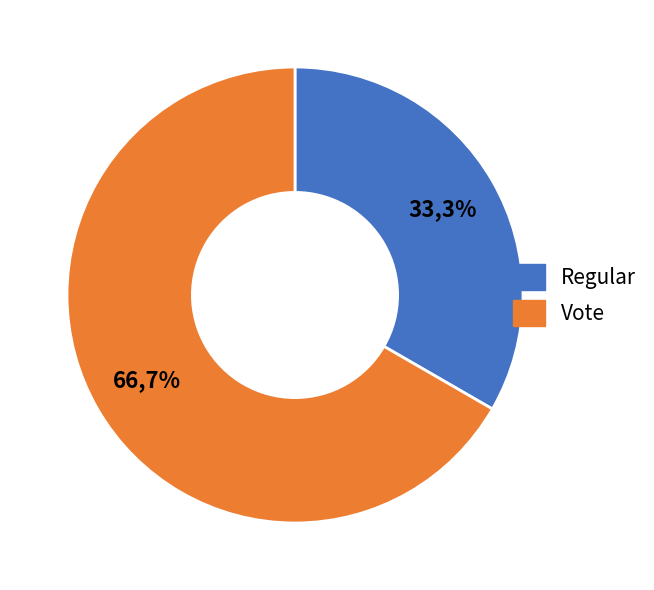

What is the ratio of the value at Regular to the value at Vote?

0.5